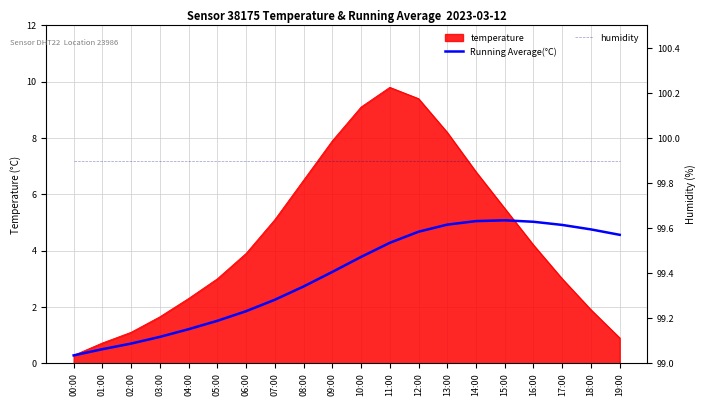

Is it true that Running Average(°C) equals 2.3 at 19:00?

False